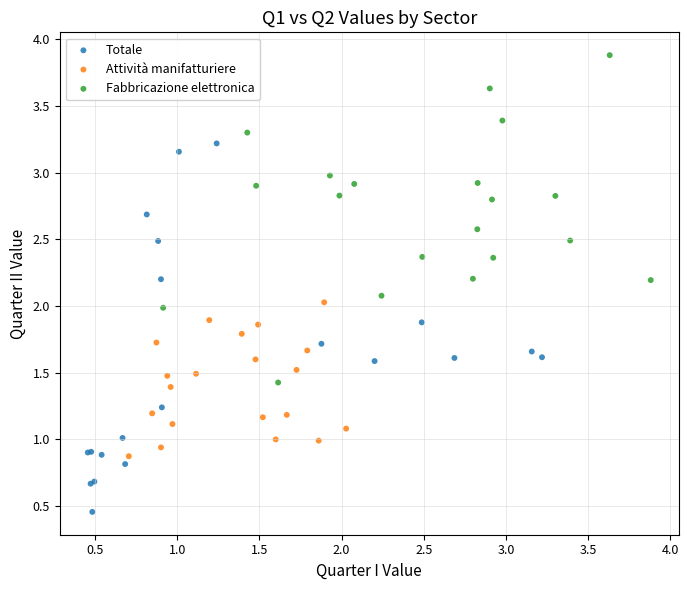

Which series reaches the maximum Y coordinate?

Fabbricazione elettronica